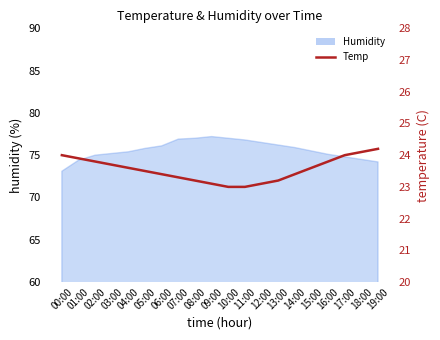

At which label is the value closest to 23?

10:00